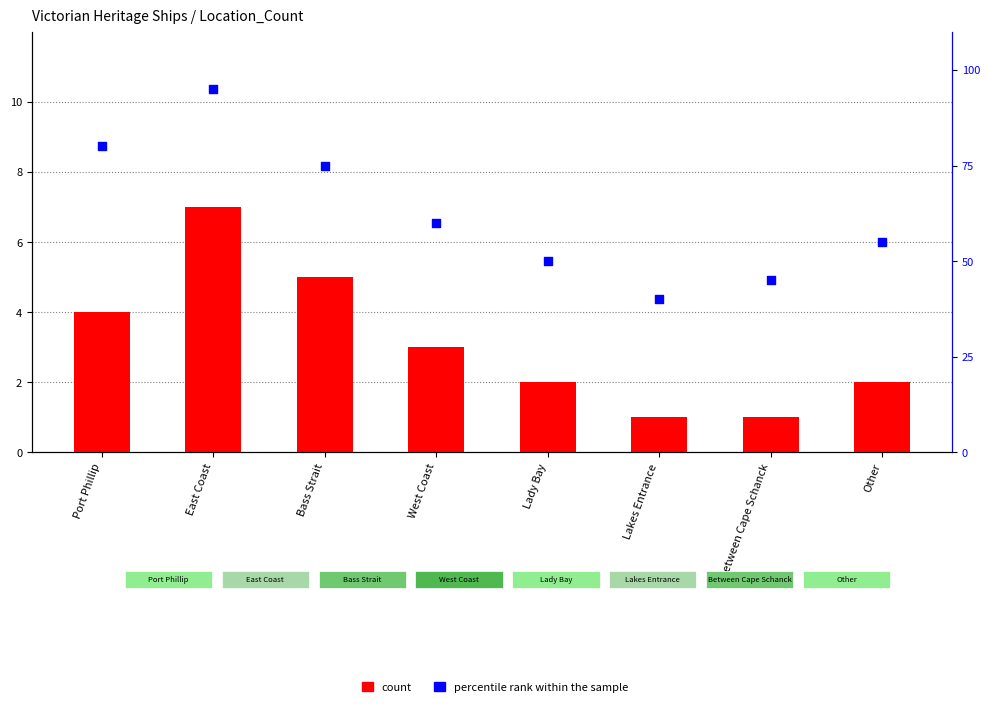

Which series has the widest spread of Y values?

percentile rank within the sample